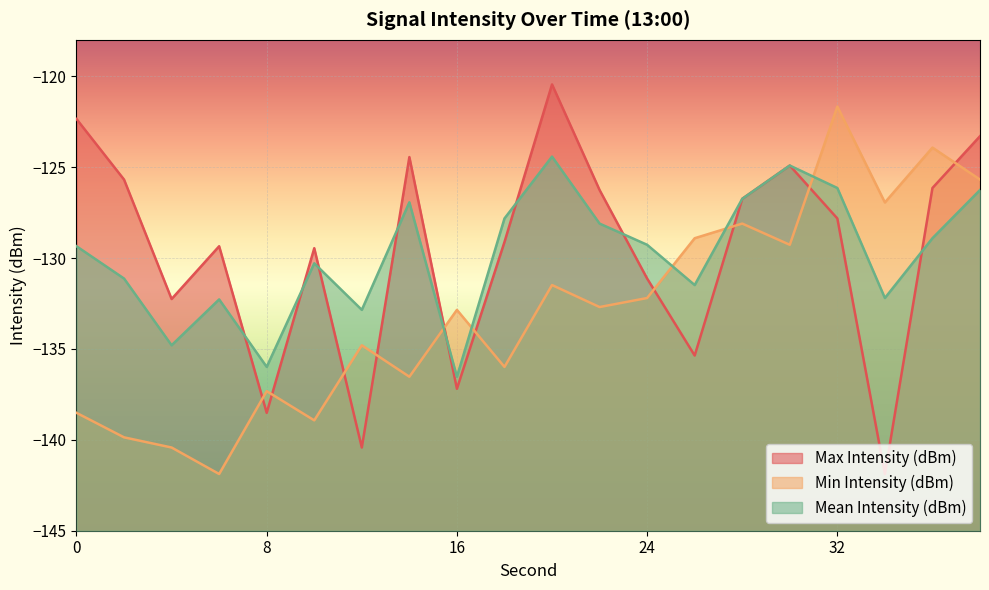

In Mean Intensity (dBm), how many points are higher than both neighbors (excluding endpoints)?

5